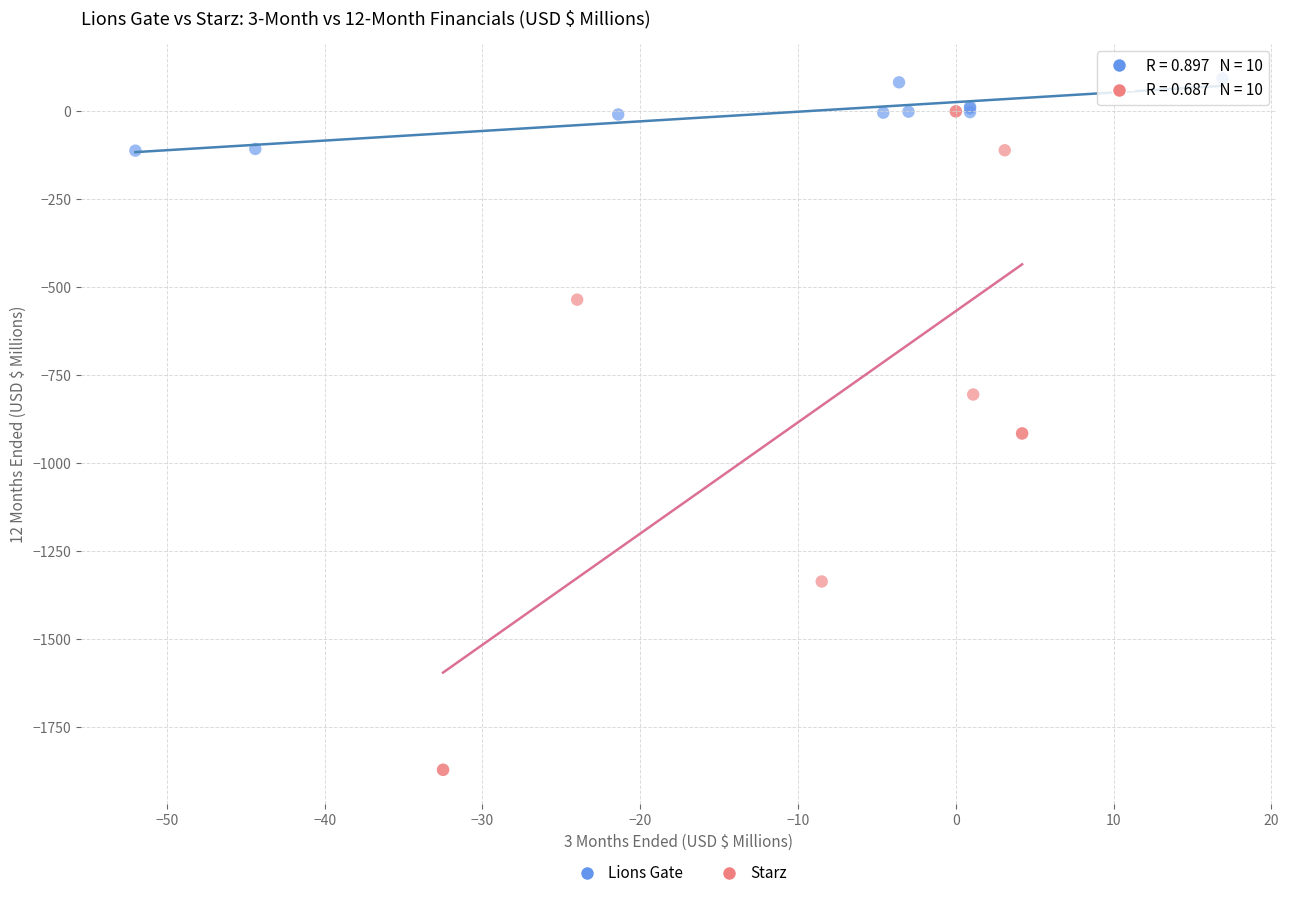

Which series reaches the minimum Y coordinate?

Starz